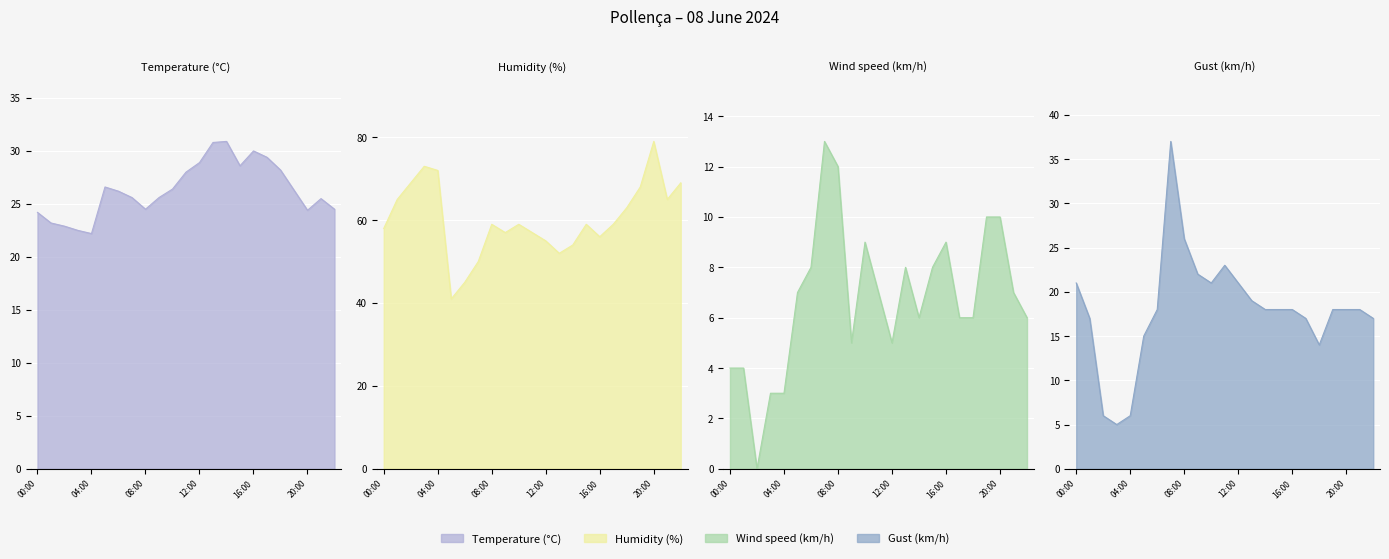

Reading left to right, extract all data points from this chart.

Temperature (°C): 00:00=24.2	01:00=23.2	02:00=22.9	03:00=22.5	04:00=22.2	05:00=26.6	06:00=26.2	07:00=25.6	08:00=24.5	09:00=25.6	10:00=26.4	11:00=28.0	12:00=28.9	13:00=30.8	14:00=30.9	15:00=28.6	16:00=30.0	17:00=29.4	18:00=28.2	19:00=26.3	20:00=24.4	21:00=25.5	22:00=24.5
Humidity (%): 00:00=58.0	01:00=65.0	02:00=69.0	03:00=73.0	04:00=72.0	05:00=41.0	06:00=45.0	07:00=50.0	08:00=59.0	09:00=57.0	10:00=59.0	11:00=57.0	12:00=55.0	13:00=52.0	14:00=54.0	15:00=59.0	16:00=56.0	17:00=59.0	18:00=63.0	19:00=68.0	20:00=79.0	21:00=65.0	22:00=69.0
Wind speed (km/h): 00:00=4.0	01:00=4.0	02:00=0.0	03:00=3.0	04:00=3.0	05:00=7.0	06:00=8.0	07:00=13.0	08:00=12.0	09:00=5.0	10:00=9.0	11:00=7.0	12:00=5.0	13:00=8.0	14:00=6.0	15:00=8.0	16:00=9.0	17:00=6.0	18:00=6.0	19:00=10.0	20:00=10.0	21:00=7.0	22:00=6.0
Gust (km/h): 00:00=21.0	01:00=17.0	02:00=6.0	03:00=5.0	04:00=6.0	05:00=15.0	06:00=18.0	07:00=37.0	08:00=26.0	09:00=22.0	10:00=21.0	11:00=23.0	12:00=21.0	13:00=19.0	14:00=18.0	15:00=18.0	16:00=18.0	17:00=17.0	18:00=14.0	19:00=18.0	20:00=18.0	21:00=18.0	22:00=17.0